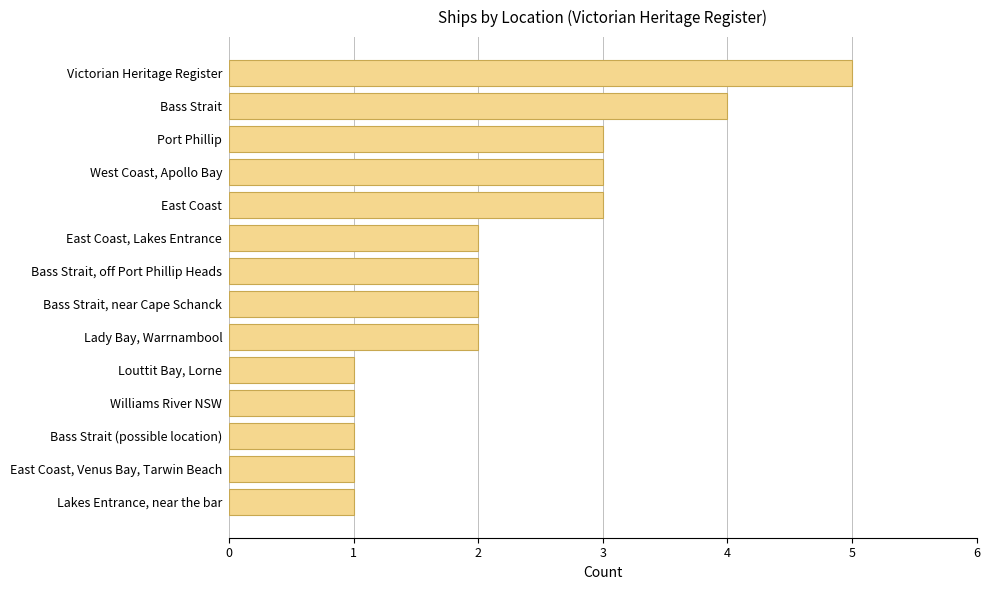

True or false: the data shows 2 at Williams River NSW.

False